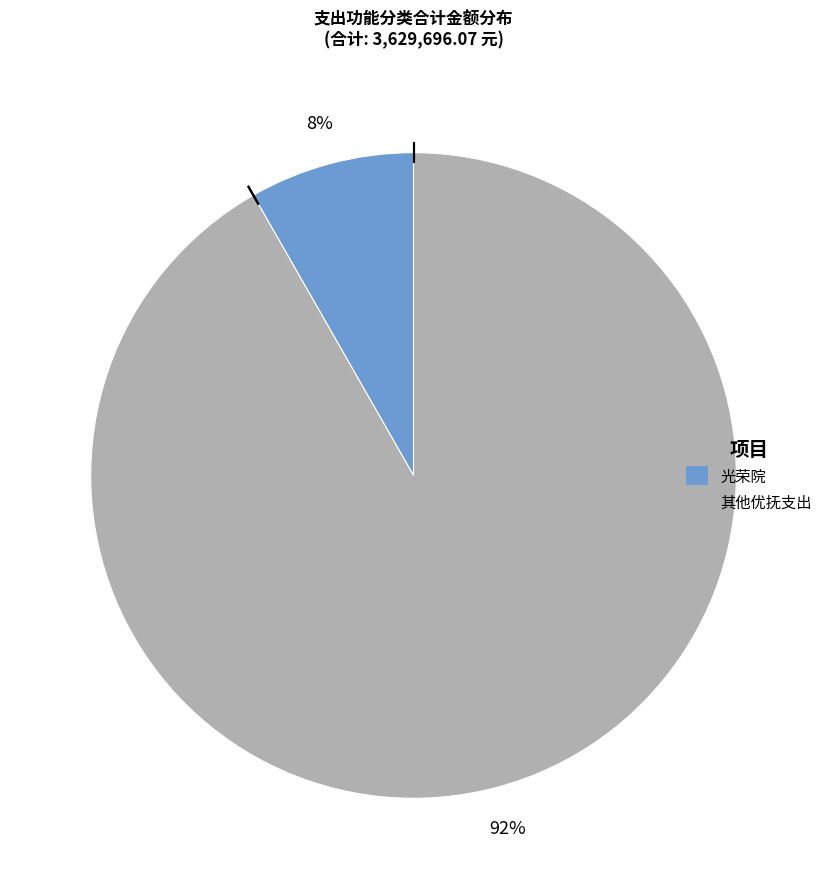

Count the number of slices in the pie.

2